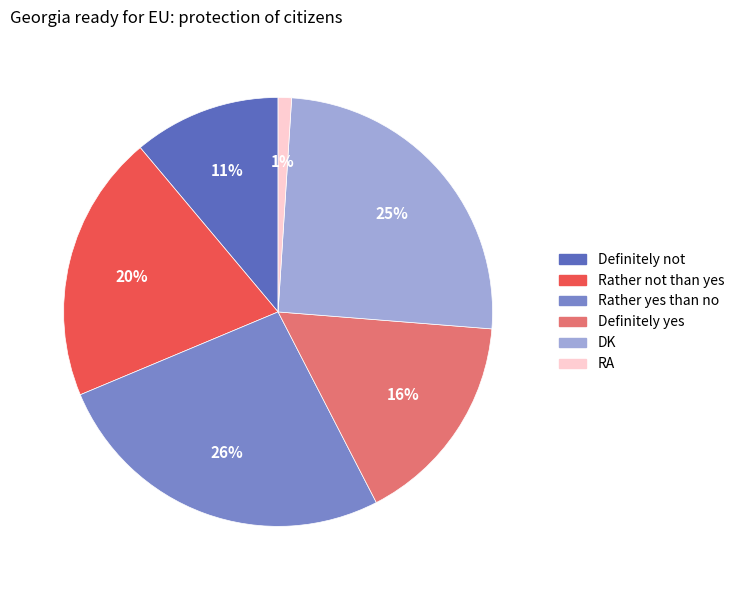

To the nearest percent, what is the combined percentage of DK and Rather not than yes?

45%